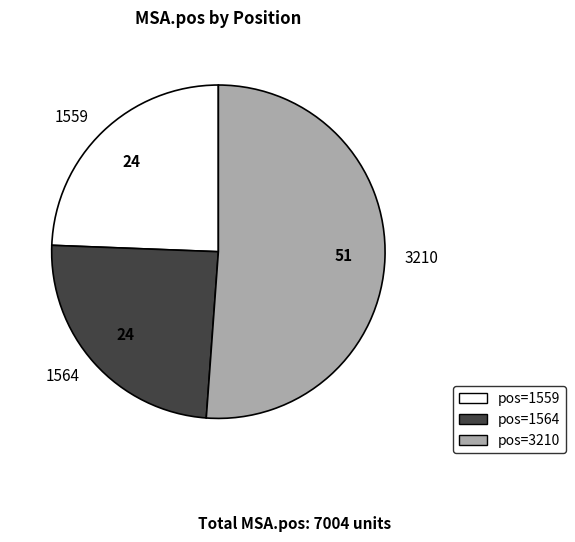

Do 3210 and 1559 together represent more than half of the pie?

Yes